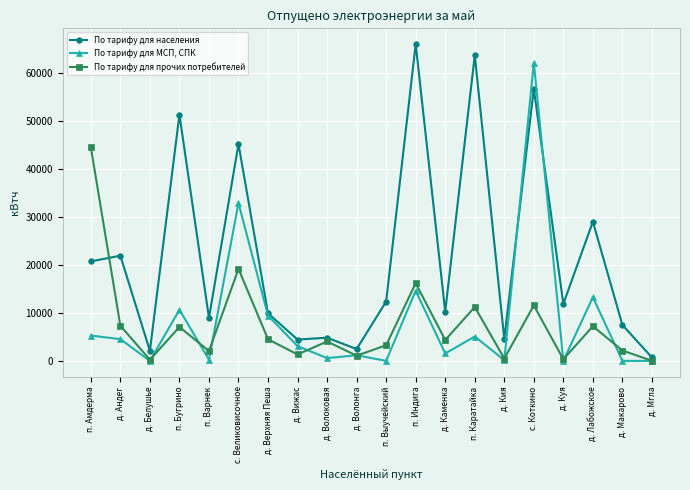

What is the difference between the По тарифу для МСП, СПК values at п. Индига and д. Верхняя Пеша?

5191